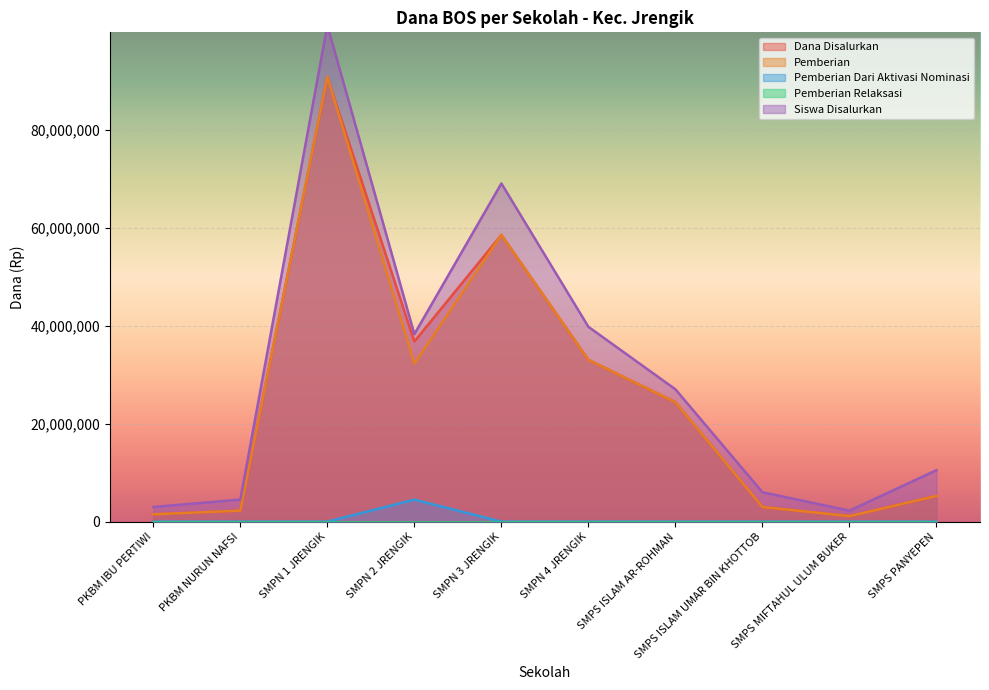

What is the highest value of the Pemberian series?

90750000